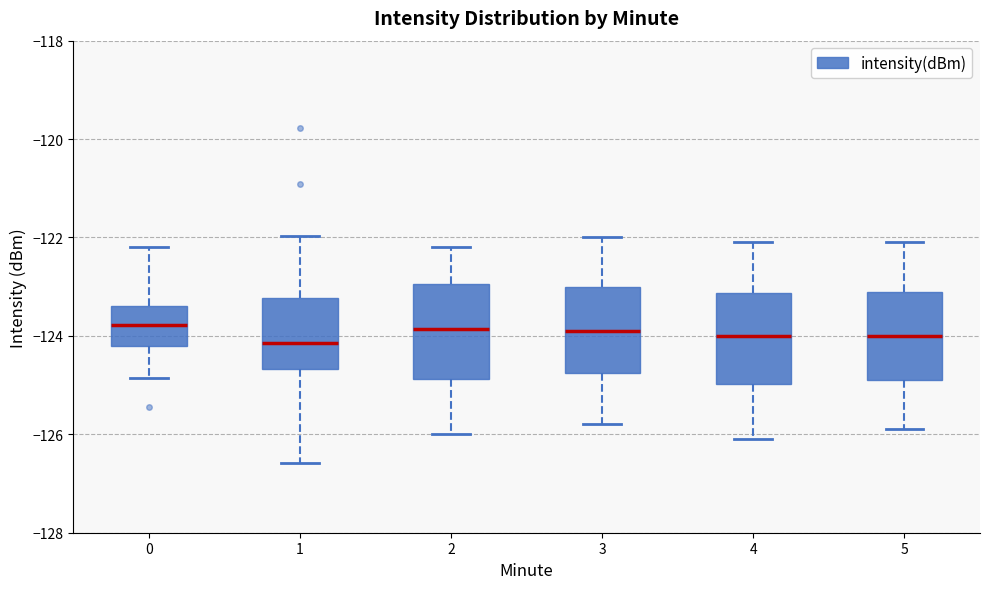

Where does the upper whisker of the box at x = 3 end on the y-axis? The values are not printed on the chart, so give them approximately, as read against the axis.

-122.0